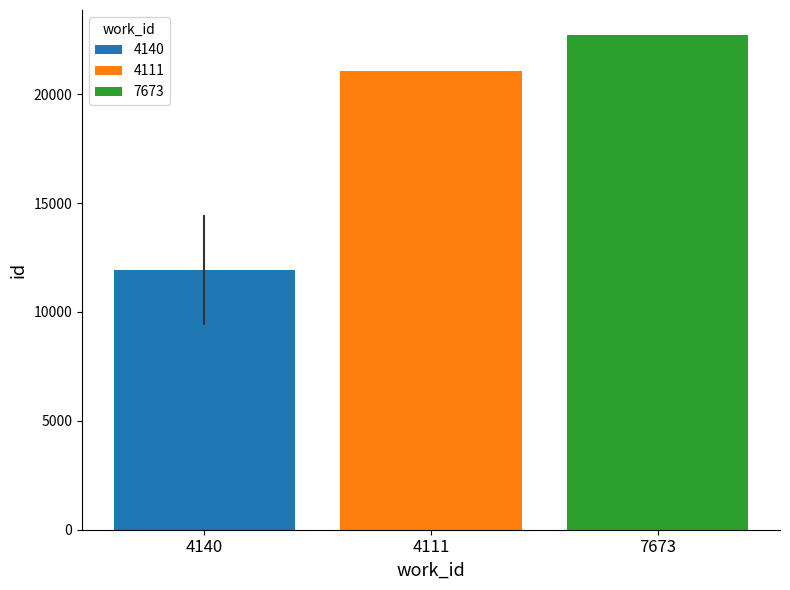

Read the 7673 value at 4111.

22726.0